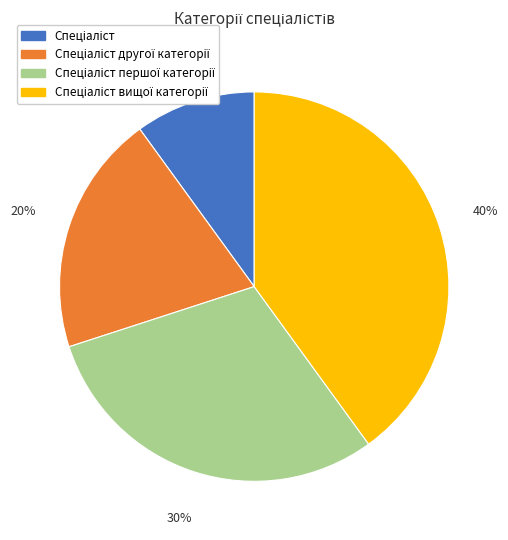

Does any single category account for the majority?

No